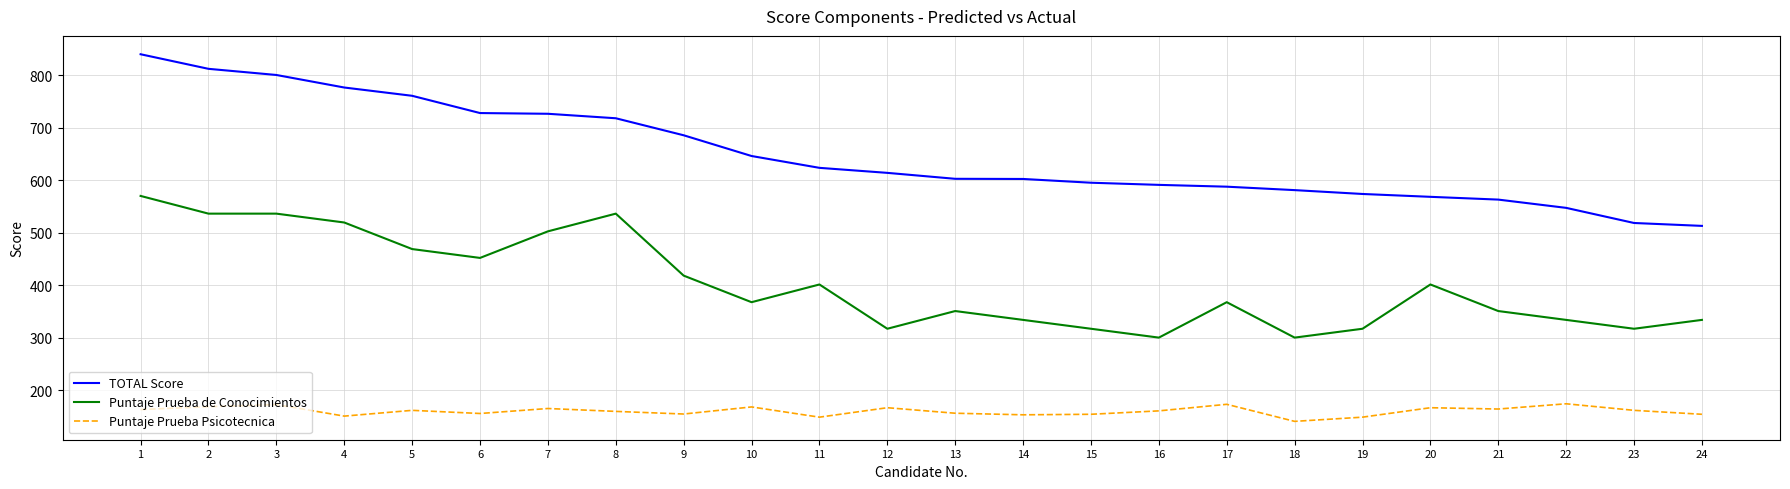

At which label does Puntaje Prueba de Conocimientos reach its peak?

1